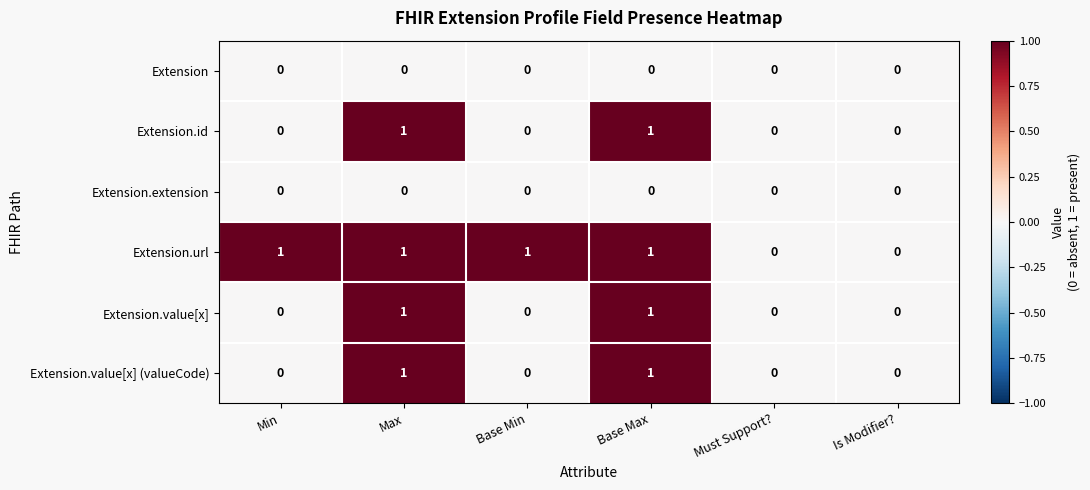

What is the total value across all series at Base Min?

1